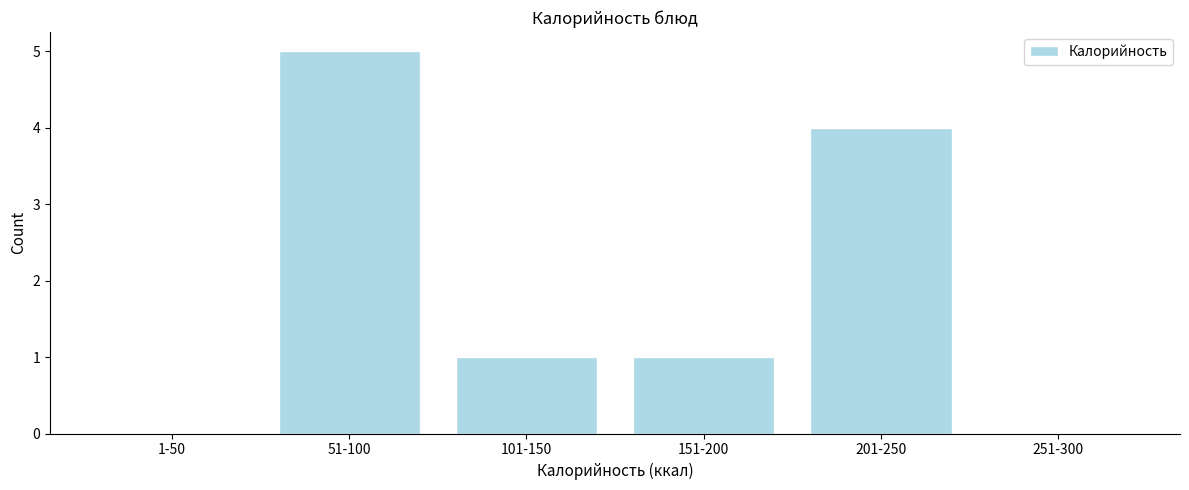

Reading right to left, list all the values displayed in this chart.

251-300=0	201-250=4	151-200=1	101-150=1	51-100=5	1-50=0